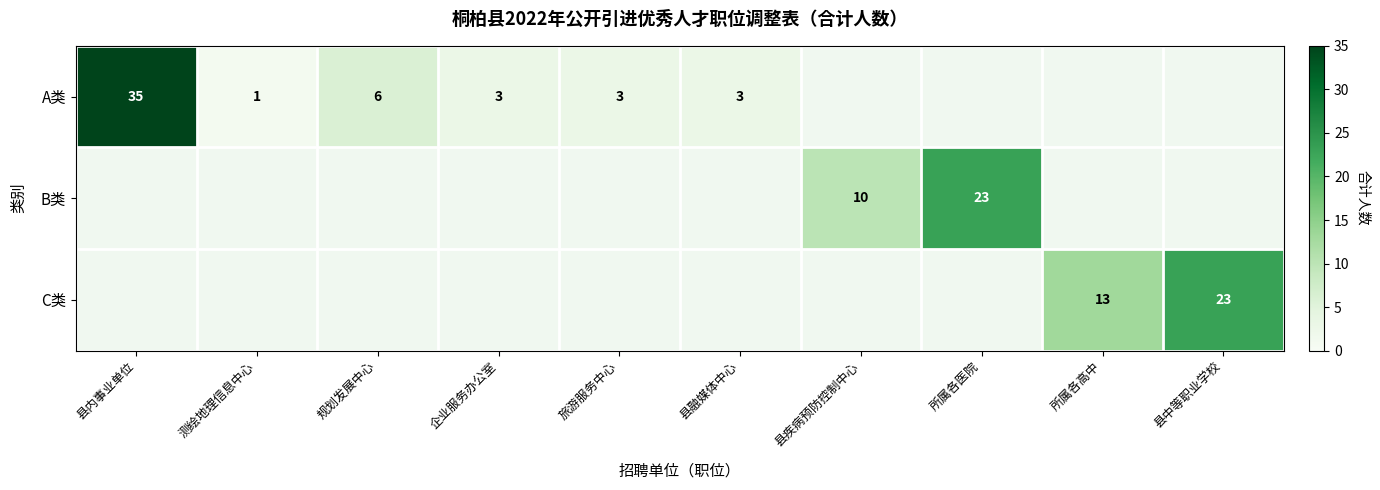

What is the smallest value displayed?

1.0